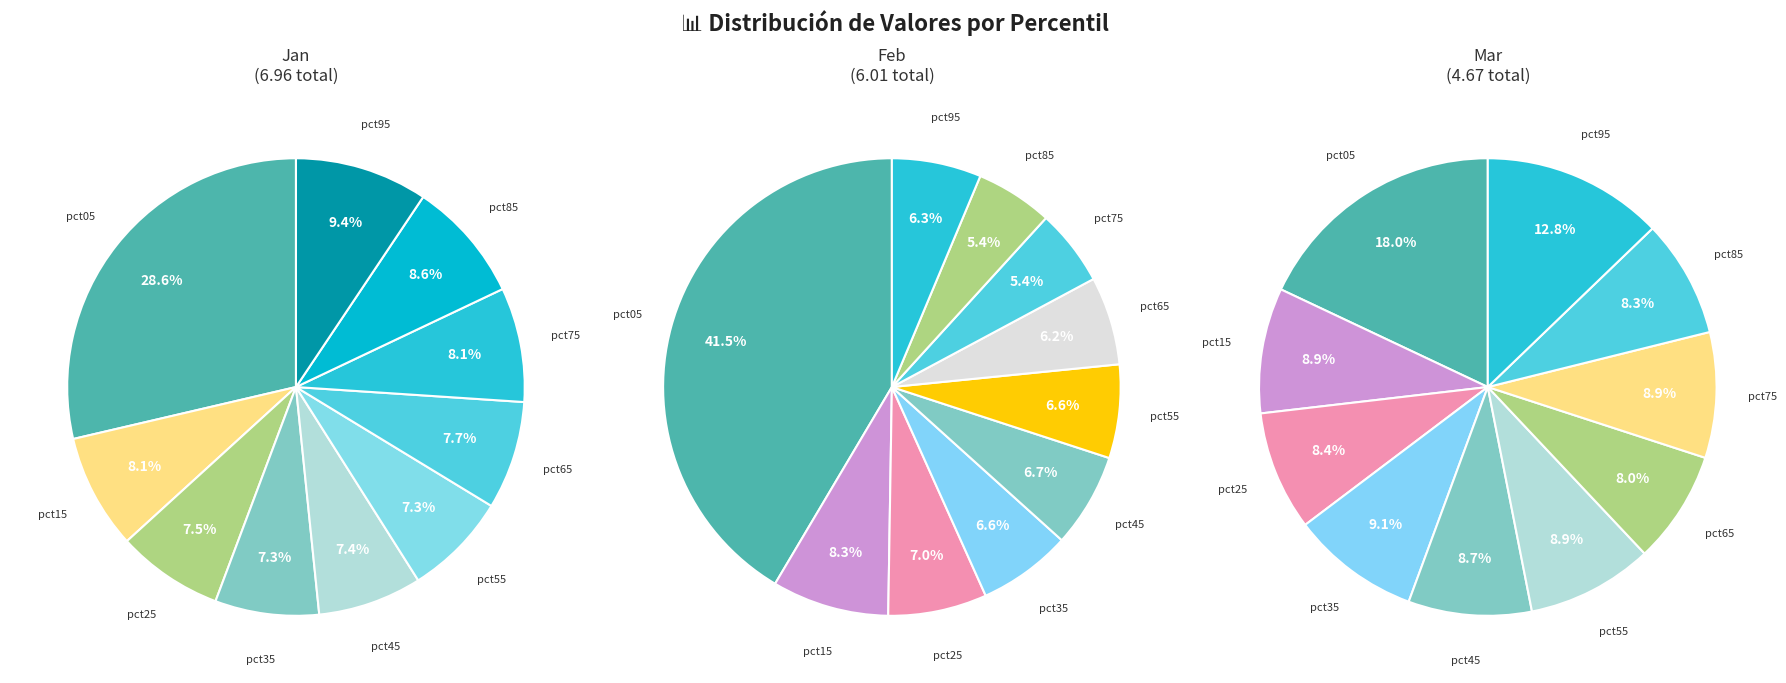

To the nearest percent, what is the difference between the largest and smallest slice percentages?

21%